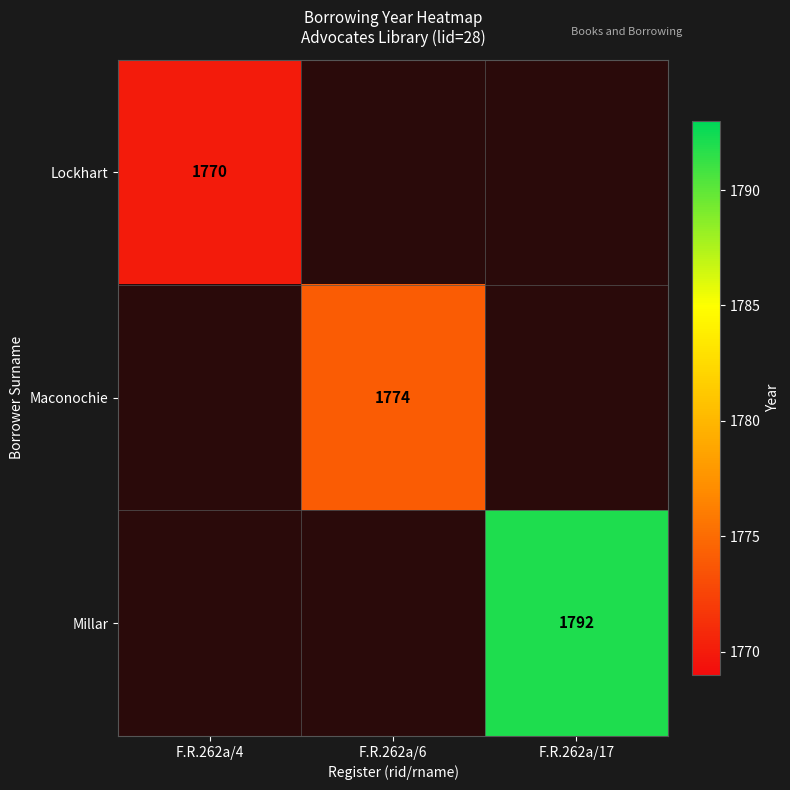

The Lockhart series shows 808 at F.R.262a/4. True or false?

False